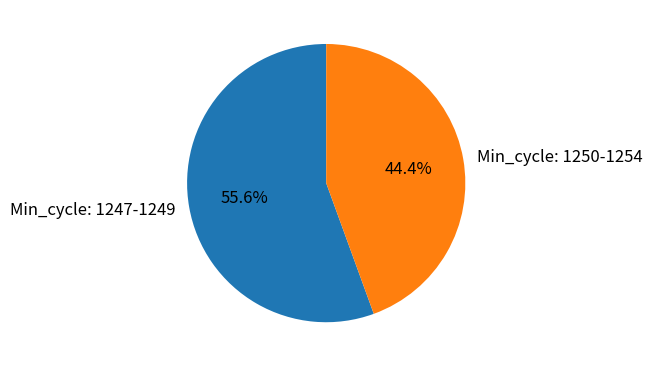

Between Min_cycle: 1250-1254 and Min_cycle: 1247-1249, which is larger?

Min_cycle: 1247-1249